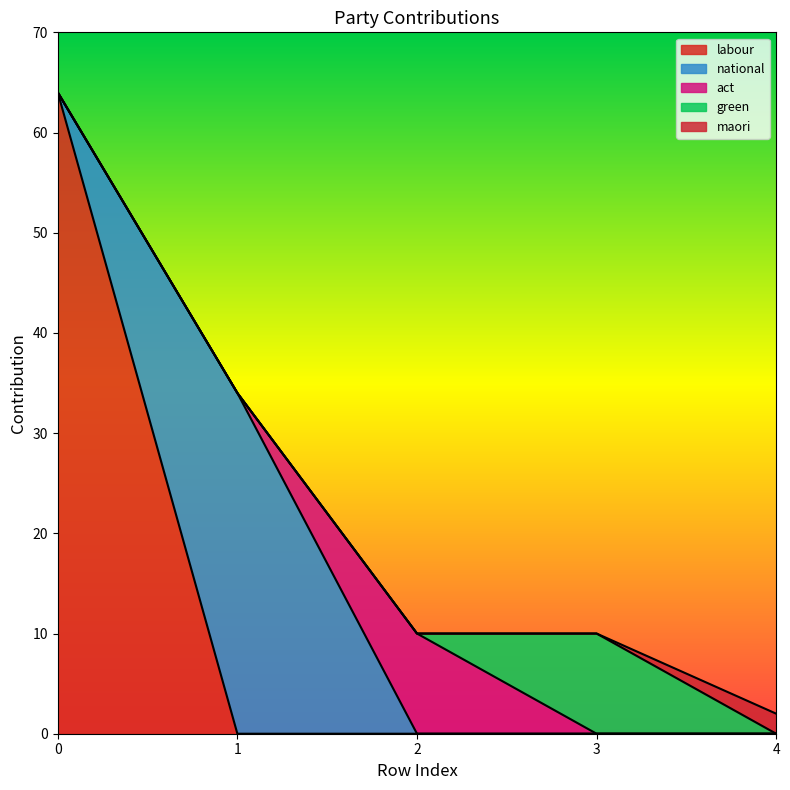

True or false: act has more than 1 interior local peaks.

False